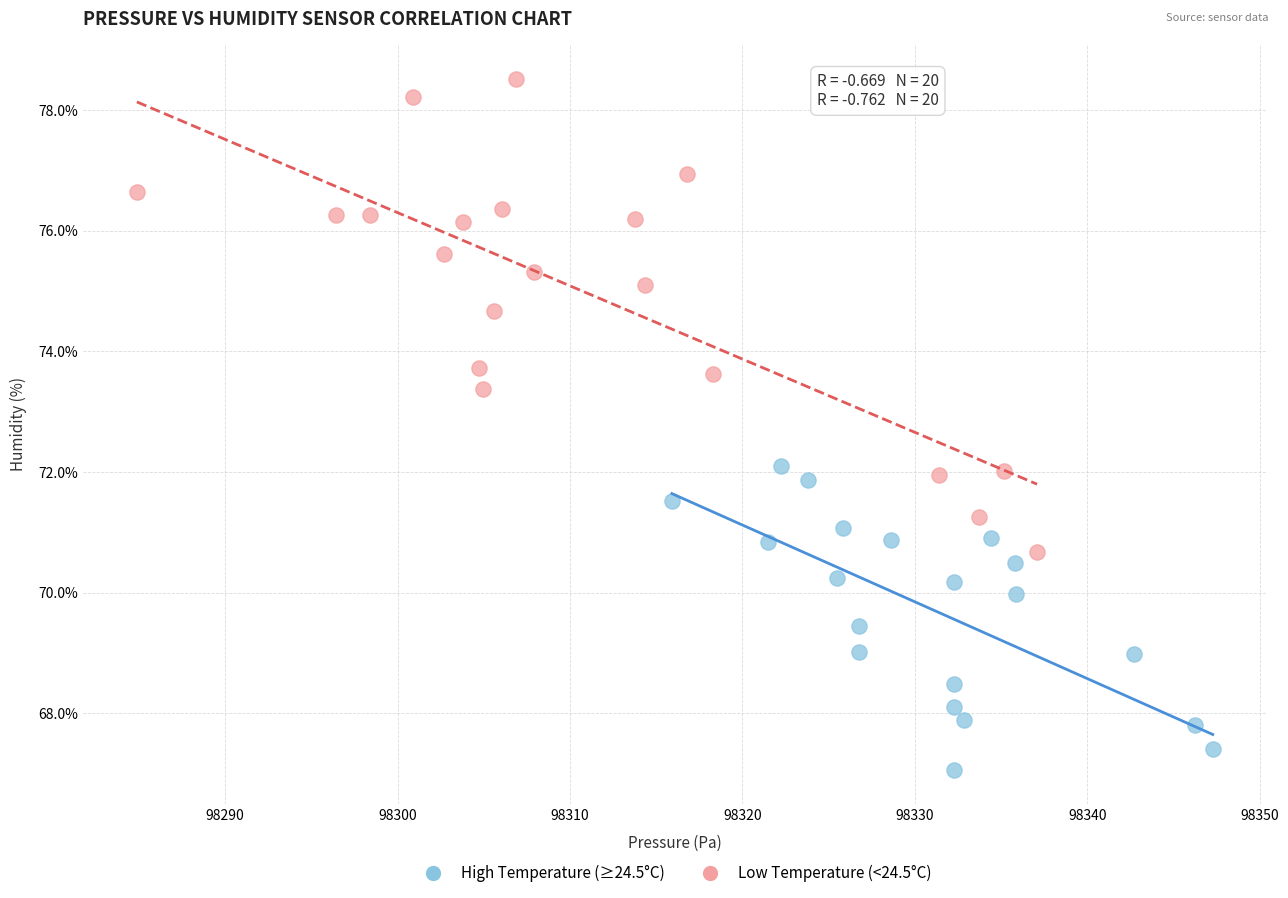

Which series has the widest spread of Y values?

Low Temperature (<24.5°C)